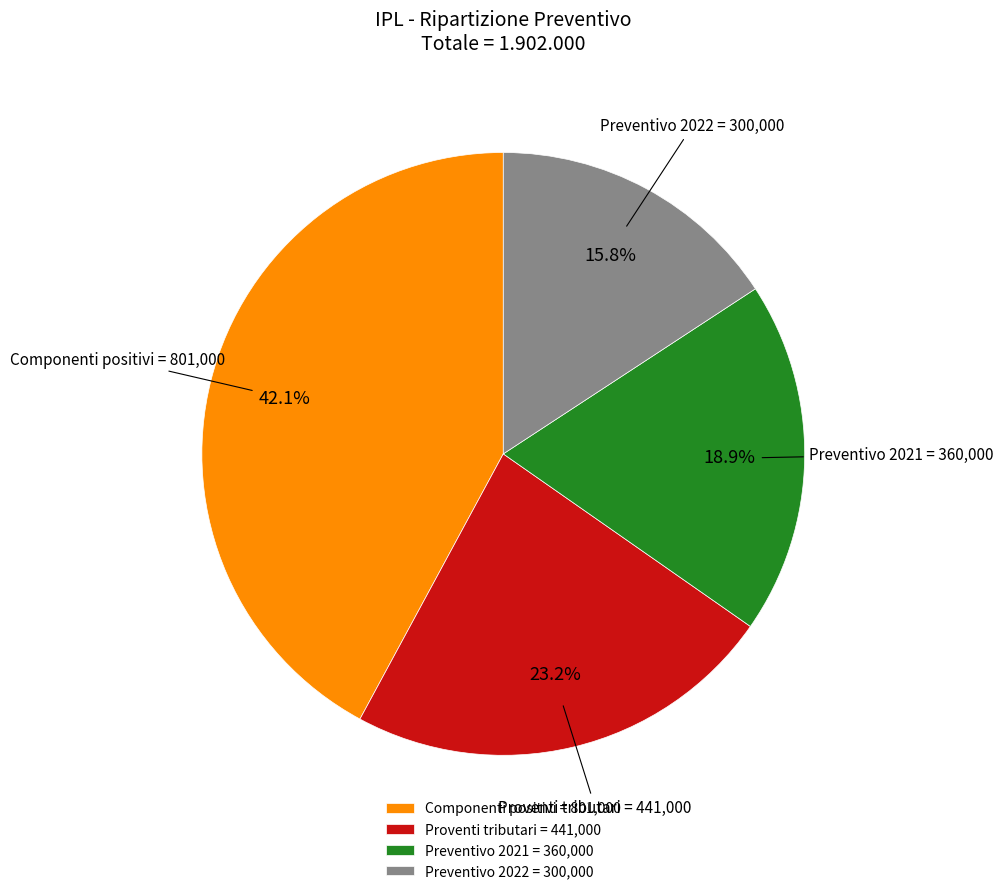

Does Preventivo 2022 = 300,000 account for over 50% of the chart?

No